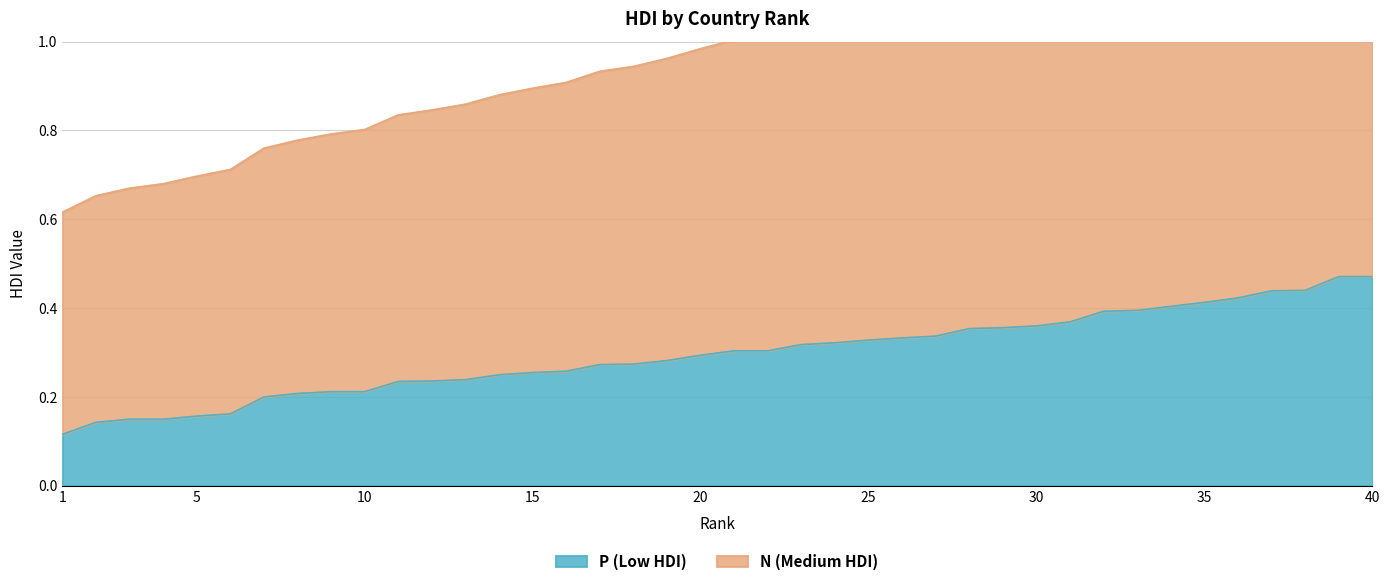

How many lines are shown in the chart?

2